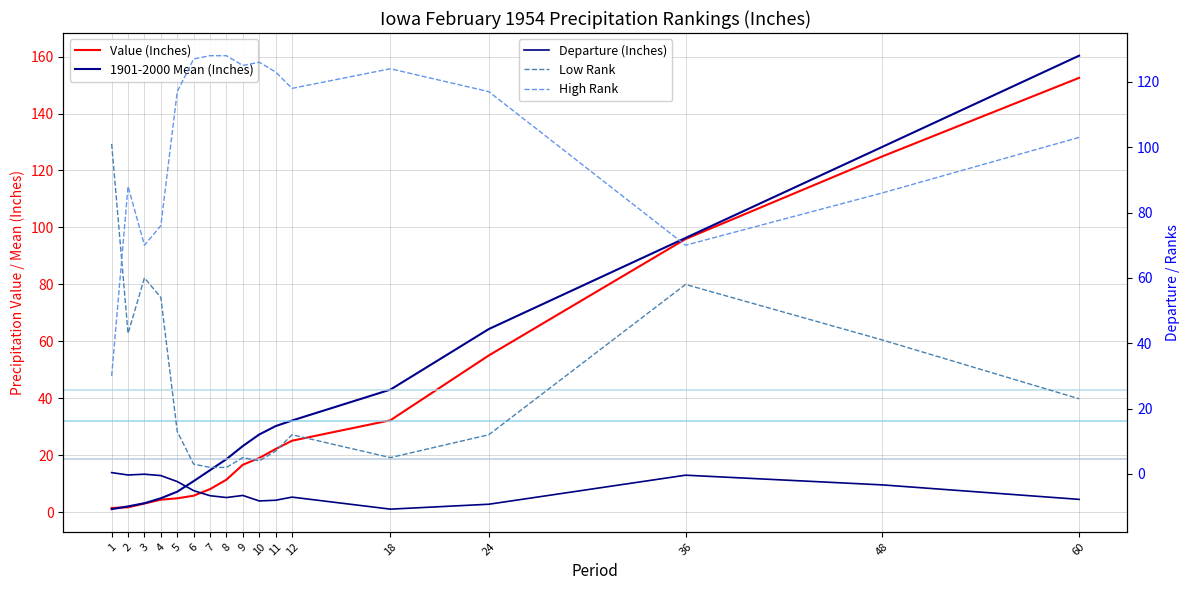

Between which two adjacent categories do Low Rank and High Rank first intersect?

1 and 2